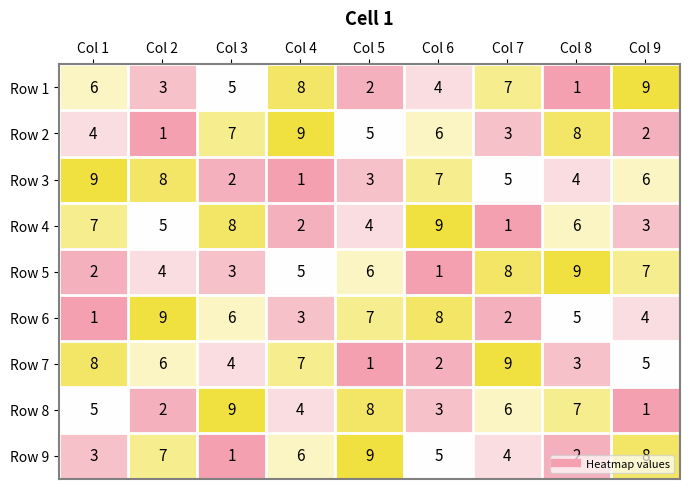

What is the sum of all Row 2 values?

45